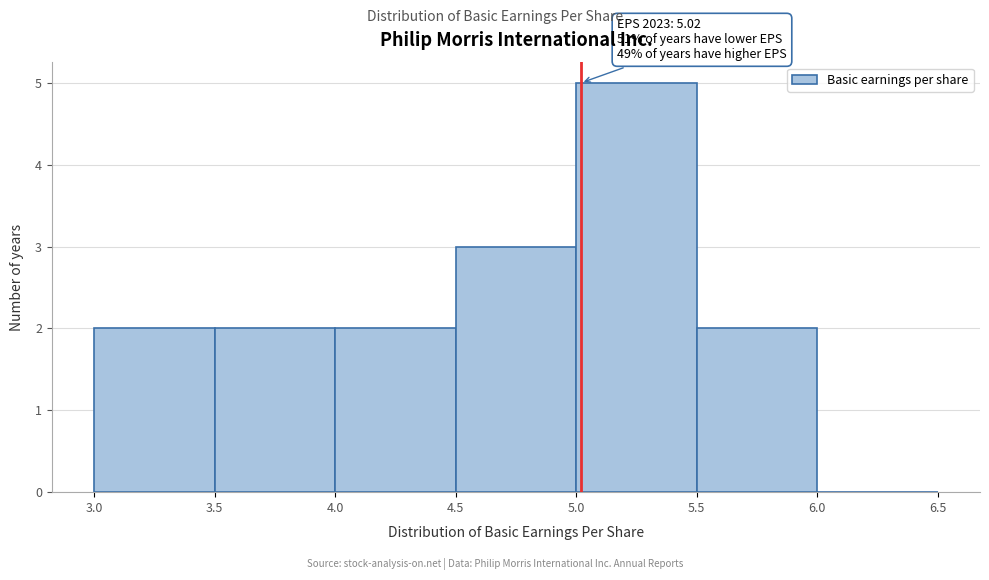

Over which range of the x-axis is the bar tallest?

5.0 to 5.5